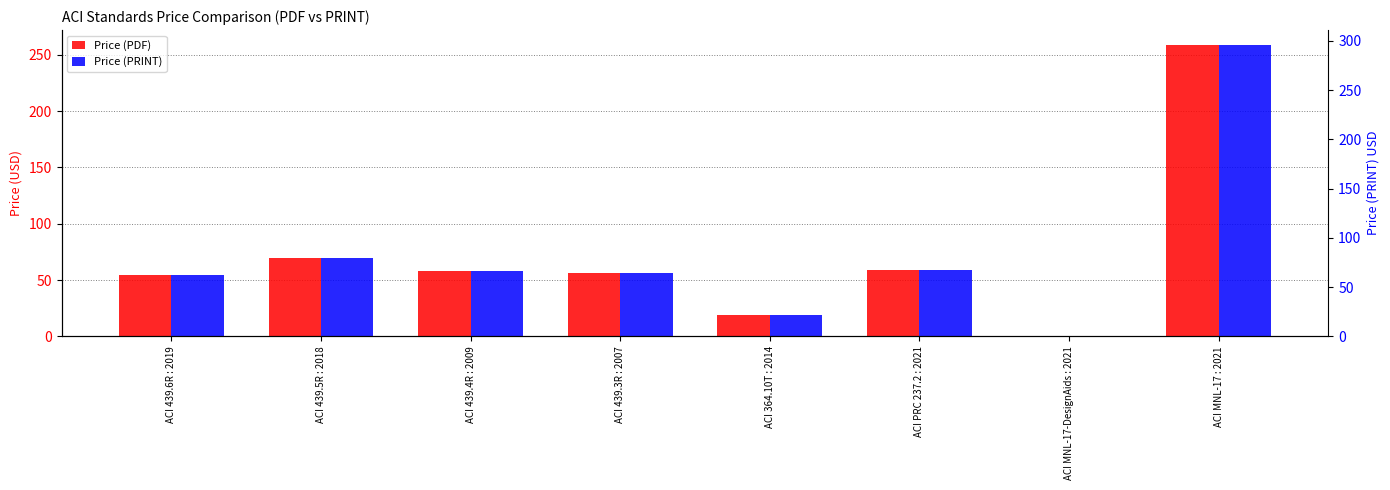

What is the difference between the maximum and minimum values in the Price (PRINT) series?

259.0